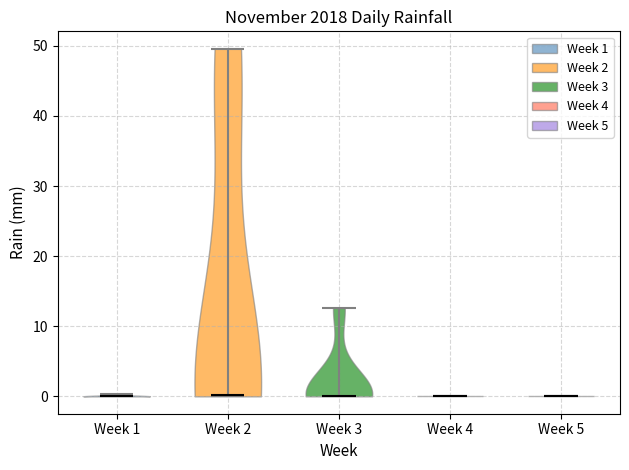

Reading left to right, read every violin against the y-axis: where its median line is, and the lowest and highest points it reaches. The values are not printed on the chart, so give them approximately, as read against the axis.

Week 1: median line 0, lowest point 0, highest point 0
Week 2: median line 0, lowest point 0, highest point 50
Week 3: median line 0, lowest point 0, highest point 13
Week 4: median line 0, lowest point 0, highest point 0
Week 5: median line 0, lowest point 0, highest point 0